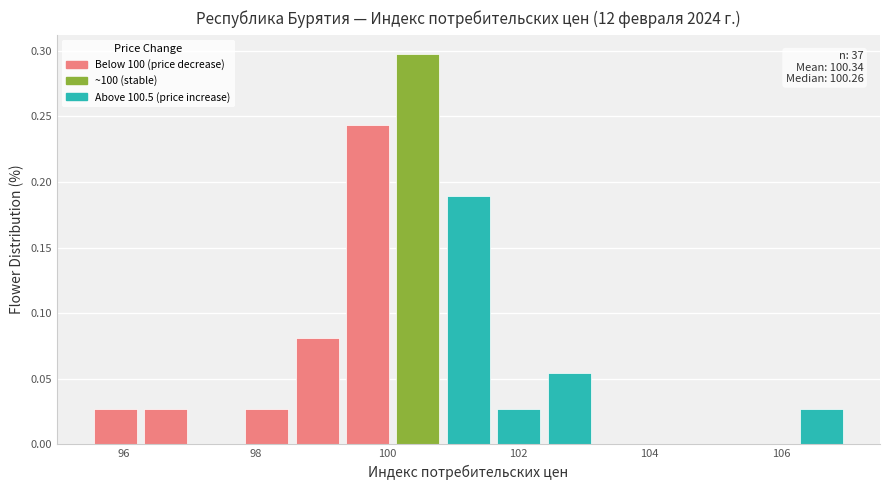

Read against the x-axis, roughly where is the centre of the tallest bar?

100.4